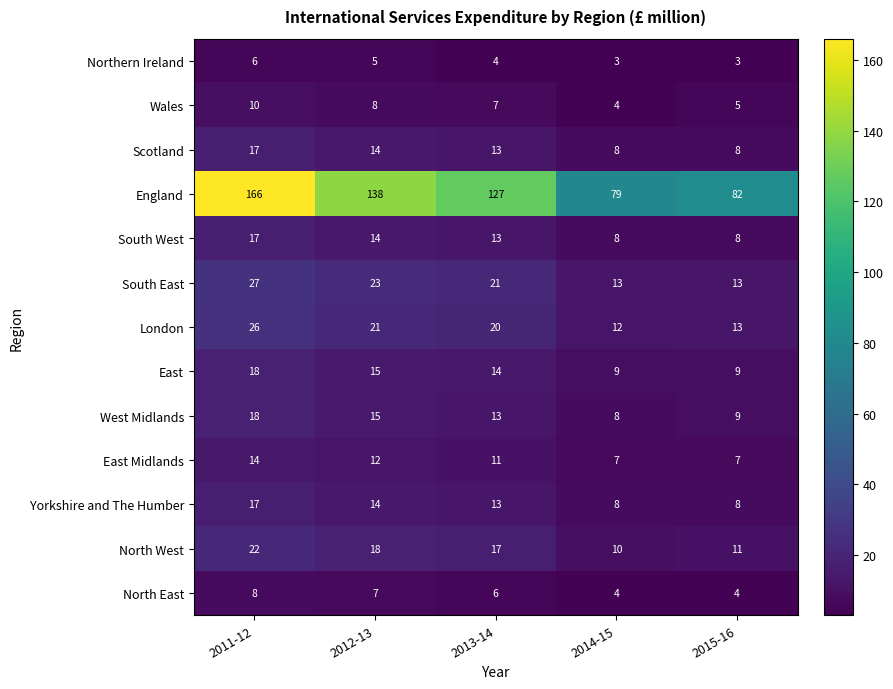

What is the total value across all series at 2013-14?

279